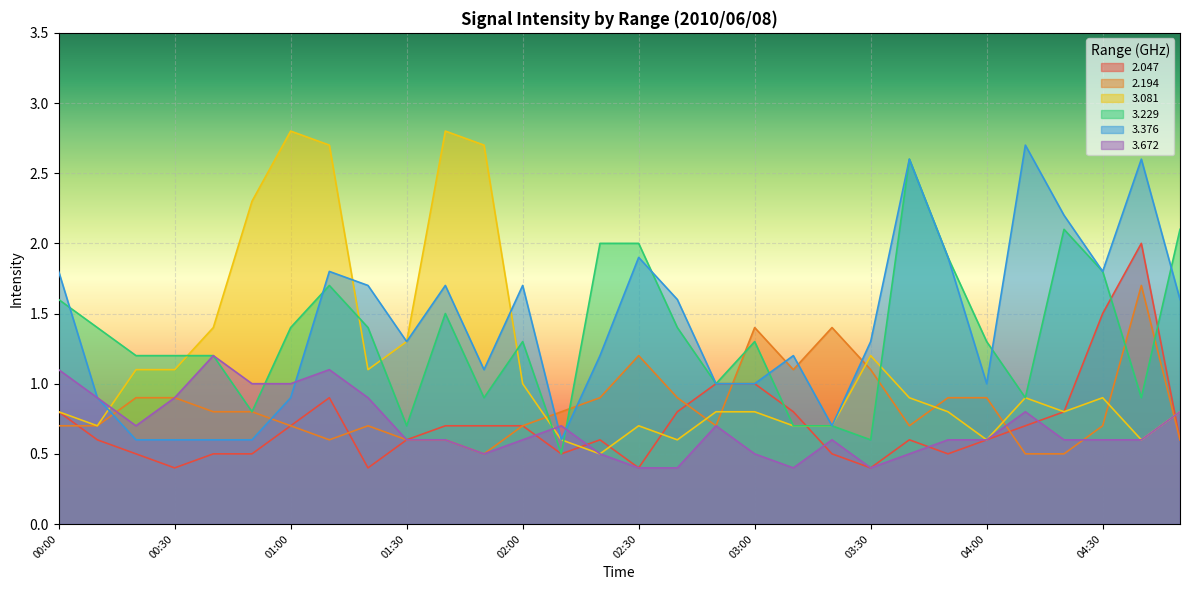

What is the total value across all series at 01:10?

8.8